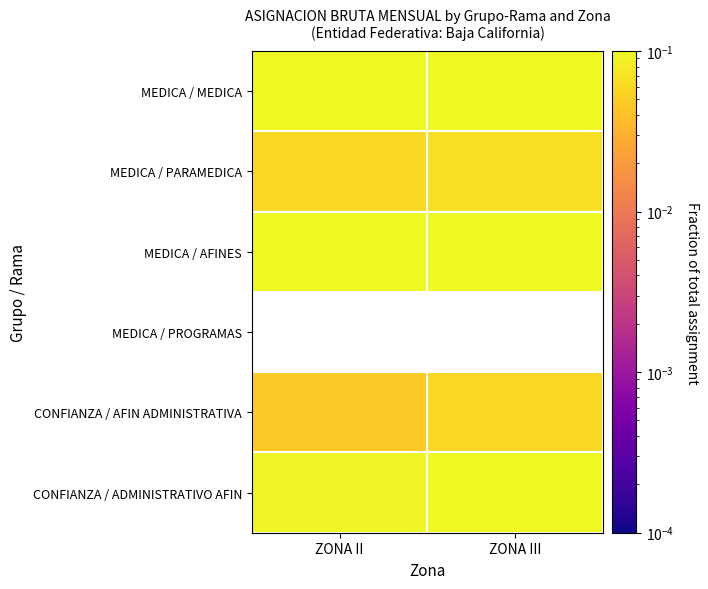

How many data points does each series have?

2